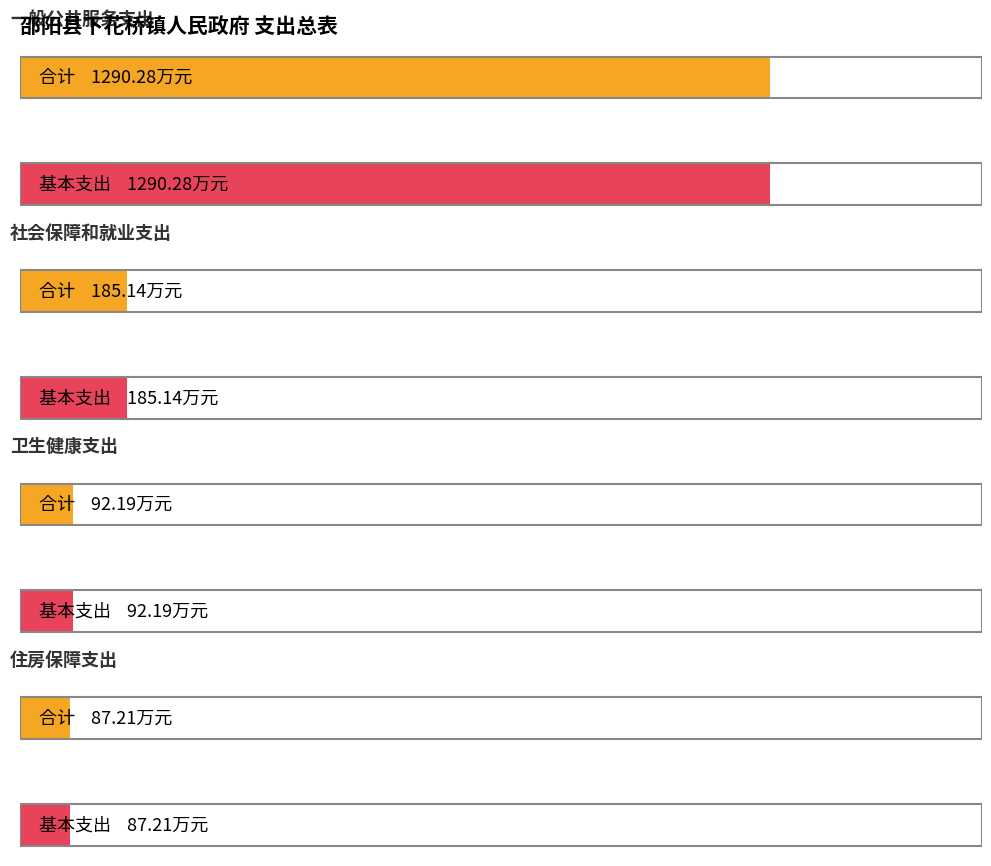

At how many categories does at least one series exceed 709?

1